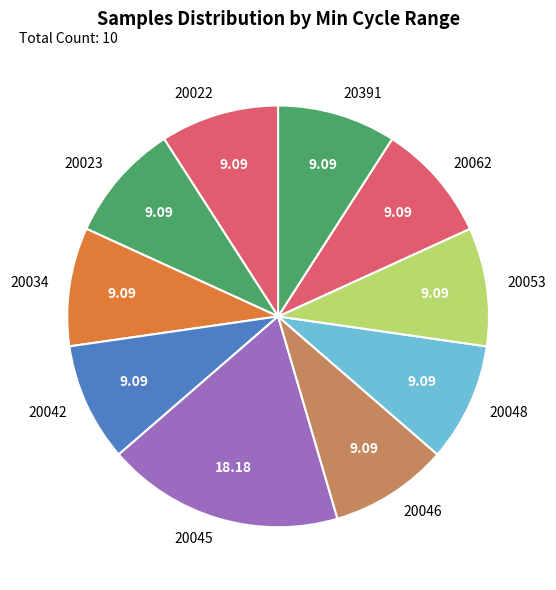

Is there a majority slice in this chart?

No